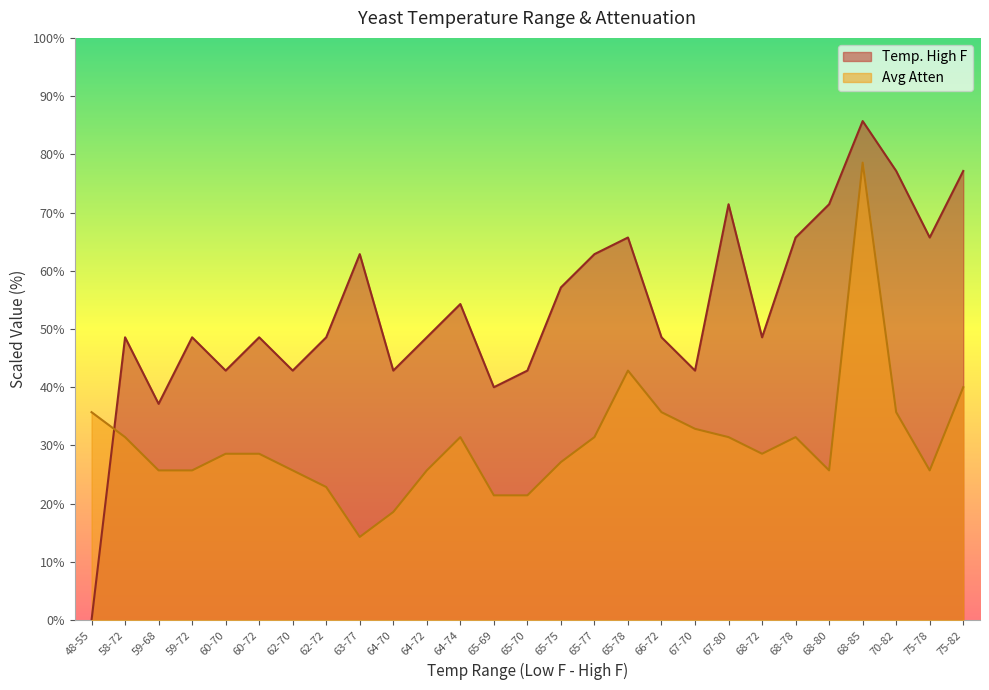

How many lines are shown in the chart?

2